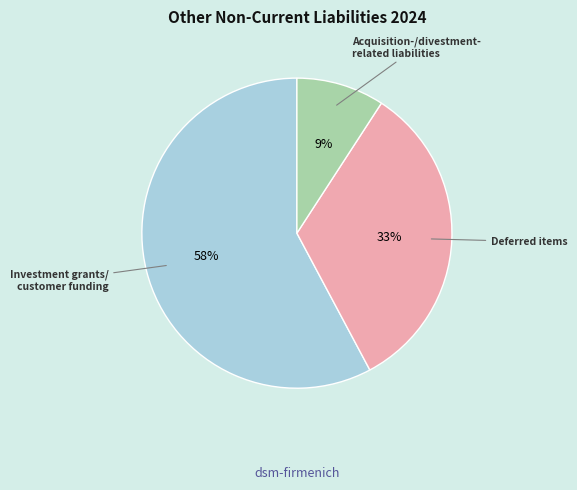

To the nearest percent, what is the average slice percentage?

33%